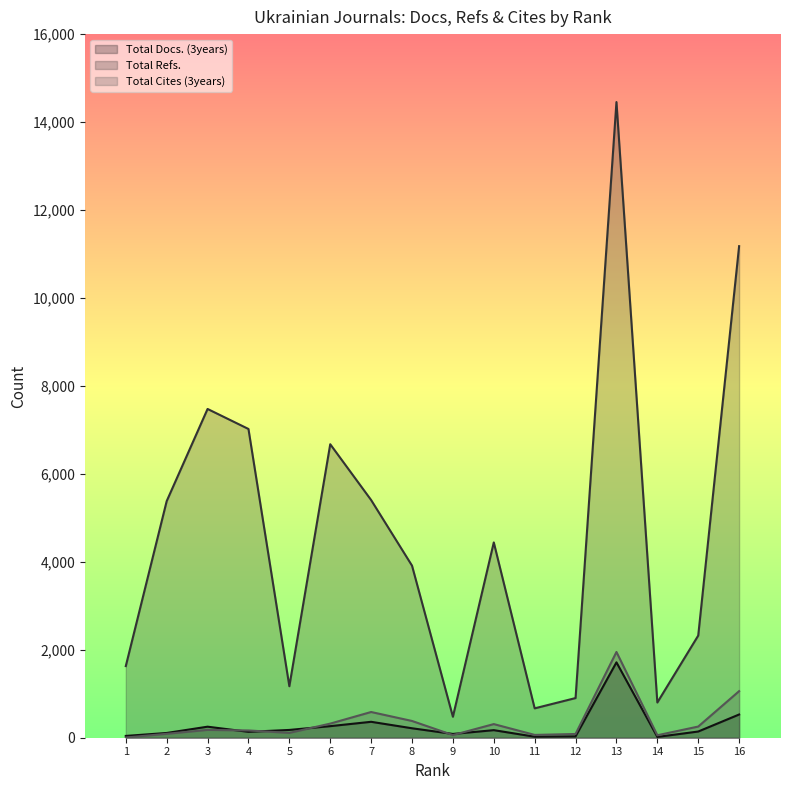

What are all the series names shown in the legend?

Total Docs. (3years), Total Refs., Total Cites (3years)